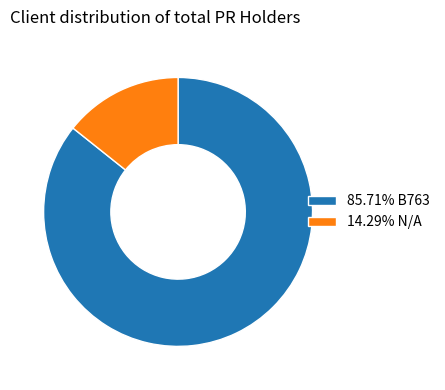

Is there a majority slice in this chart?

Yes